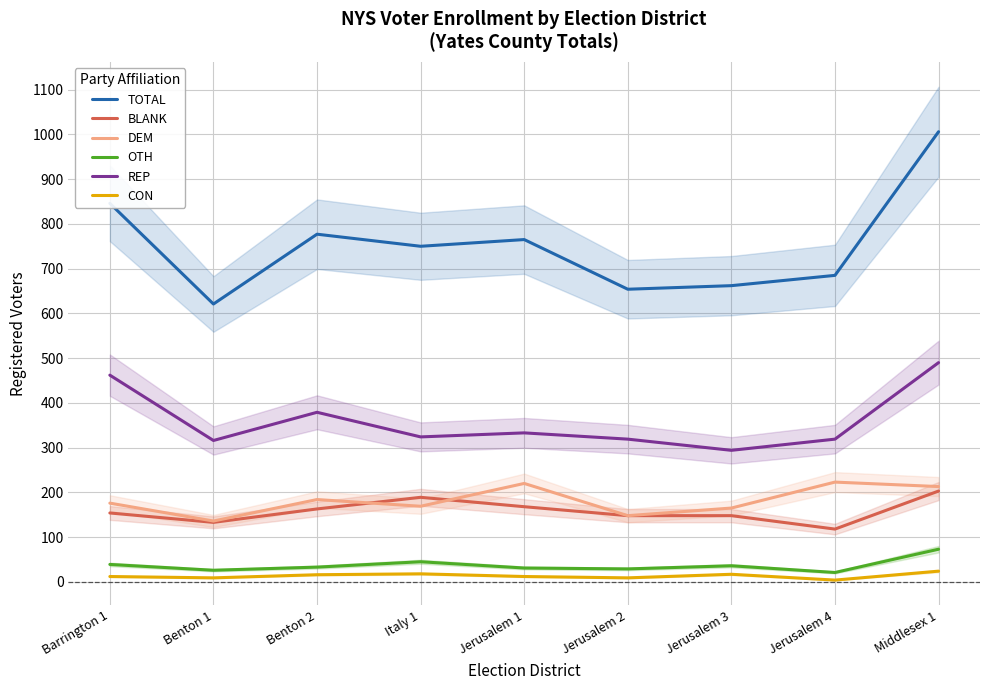

Which series changed the most between Benton 1 and Middlesex 1?

TOTAL